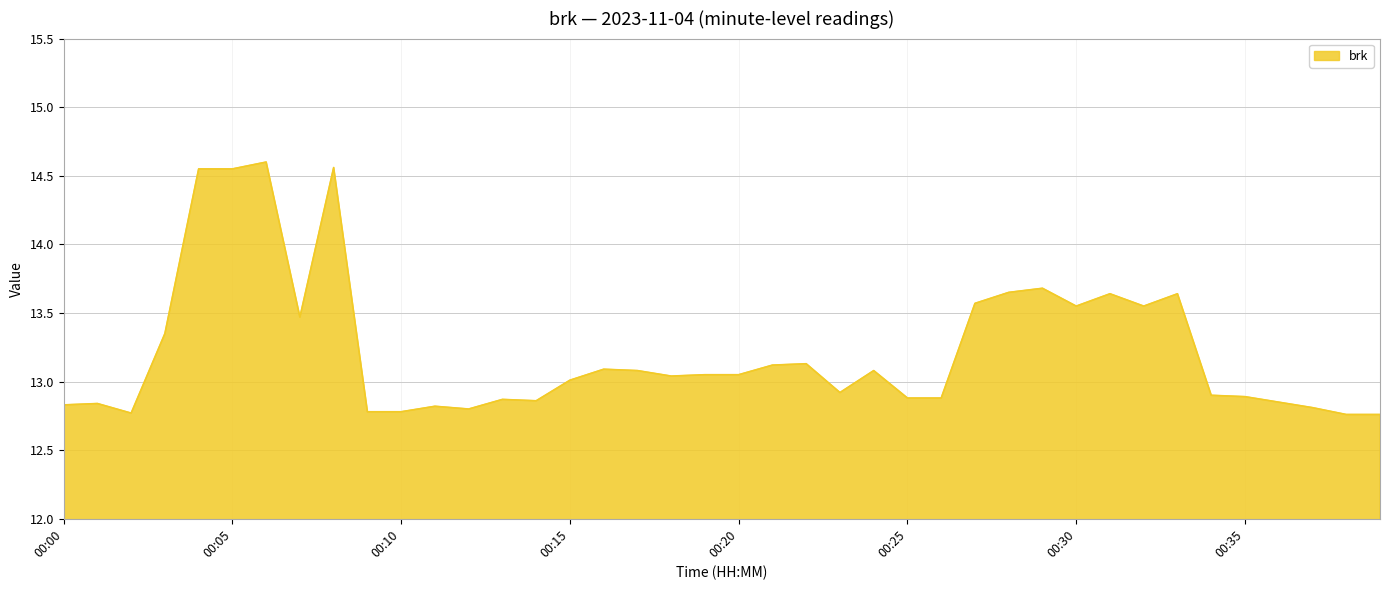

True or false: the data has more than 2 interior local peaks.

True